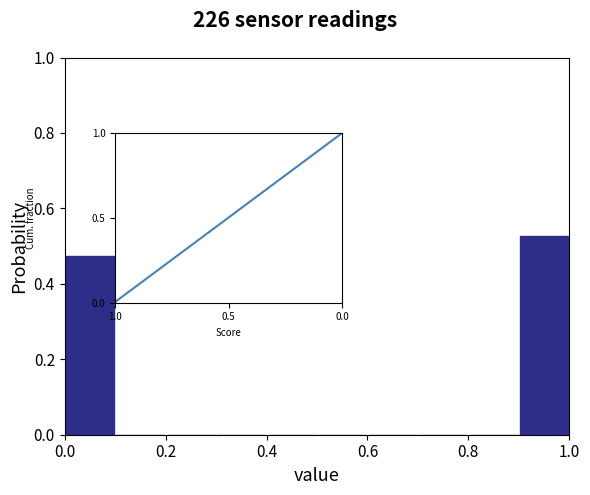

Reading left to right, transcribe this chart: for each bar, give the range it covers on the x-axis and its height. The values are not printed on the chart, so give them approximately, as read against the axis.

0.0 to 0.1: 0.48
0.1 to 0.2: 0
0.2 to 0.3: 0
0.3 to 0.4: 0
0.4 to 0.5: 0
0.5 to 0.6: 0
0.6 to 0.7: 0
0.7 to 0.8: 0
0.8 to 0.9: 0
0.9 to 1.0: 0.52